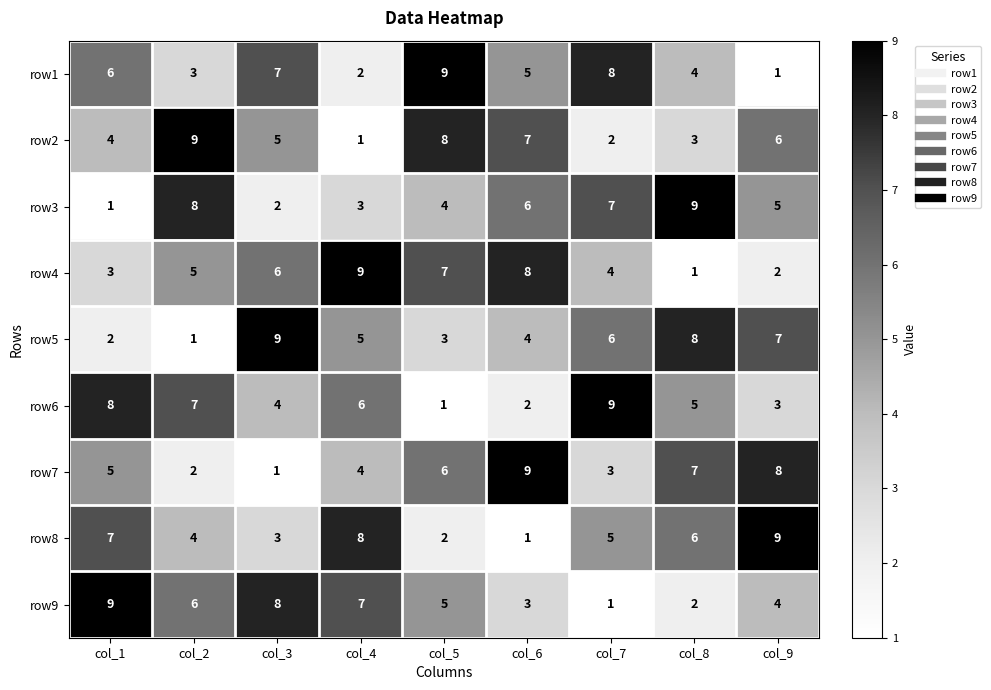

The row6 series shows 2 at col_3. True or false?

False